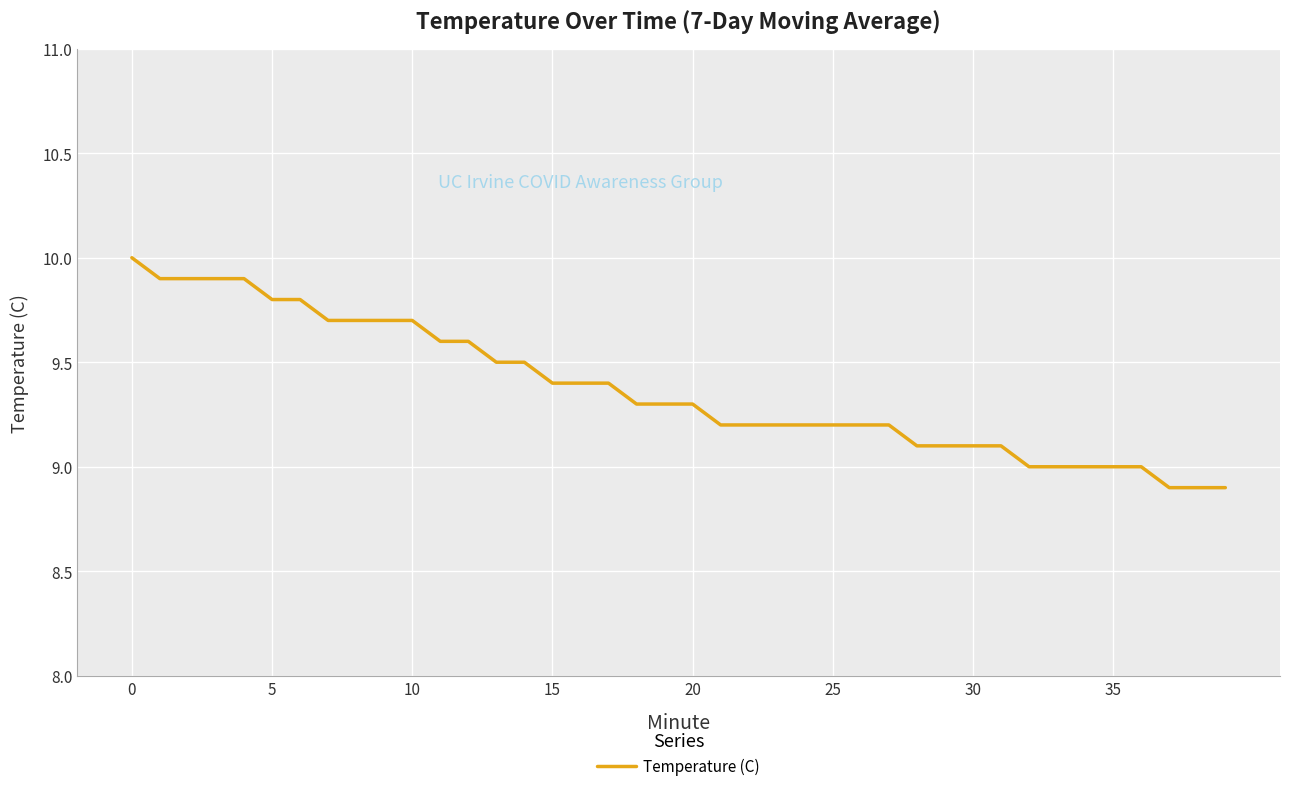

What is the minimum value shown in the chart?

8.9